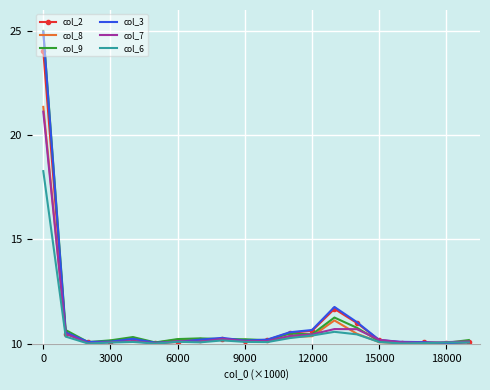

Which series has the largest range (max minus min)?

col_9